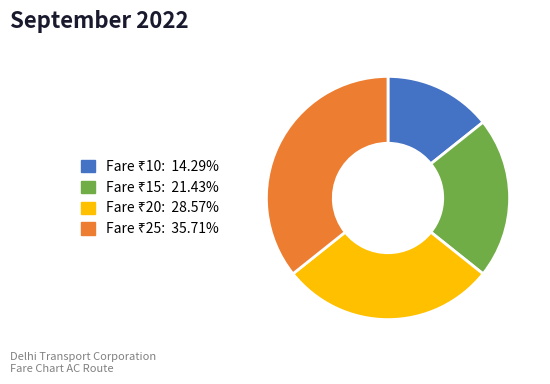

Is there a majority slice in this chart?

No